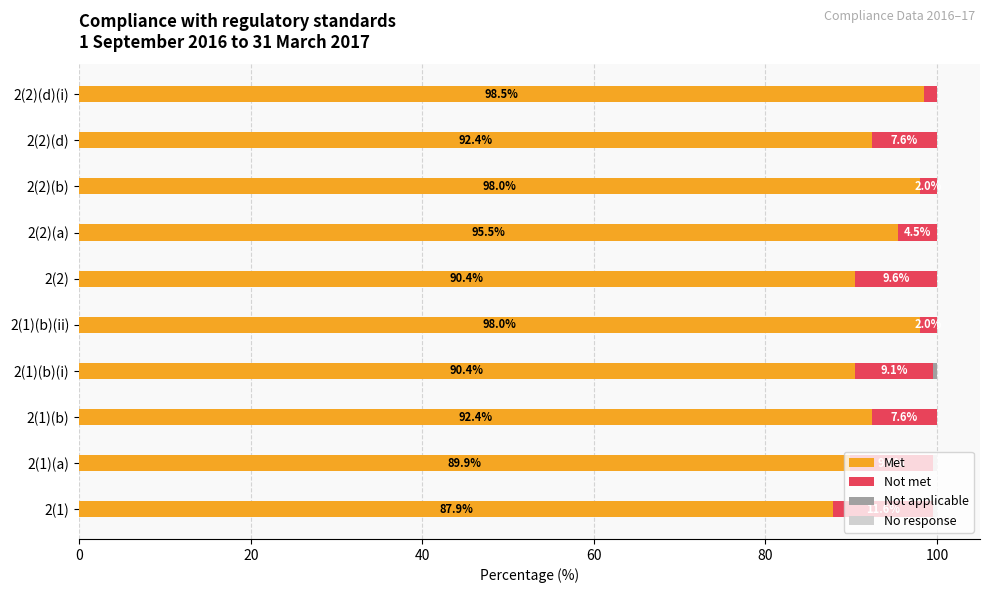

What is the total value across all series at 2(2)(a)?

100.0